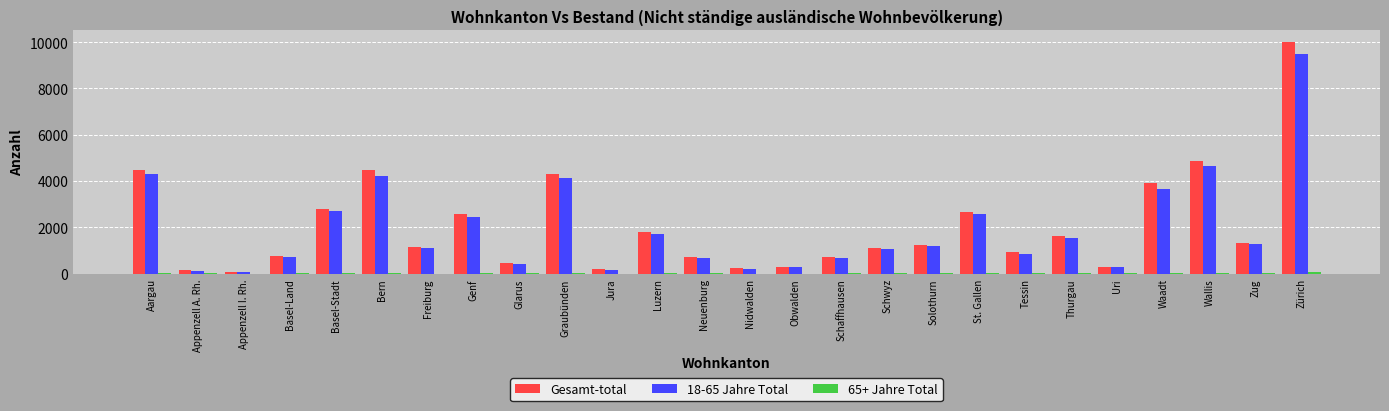

How many series are shown in this chart?

3